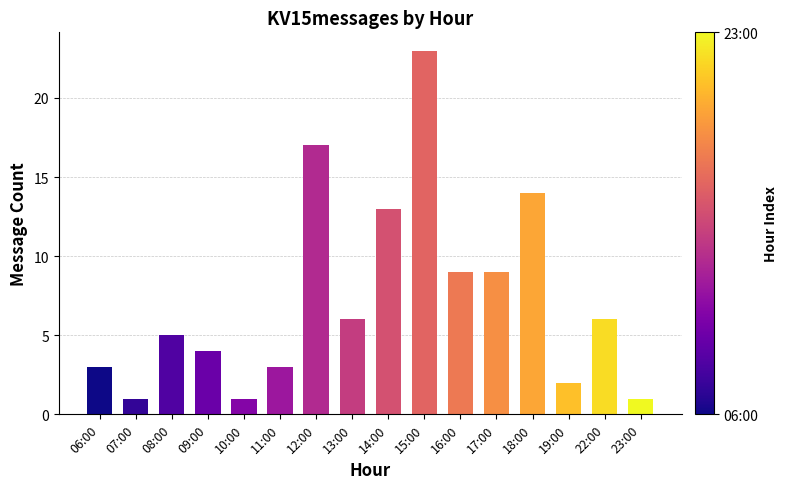

Reading left to right, extract all data points from this chart.

06:00=3	07:00=1	08:00=5	09:00=4	10:00=1	11:00=3	12:00=17	13:00=6	14:00=13	15:00=23	16:00=9	17:00=9	18:00=14	19:00=2	22:00=6	23:00=1